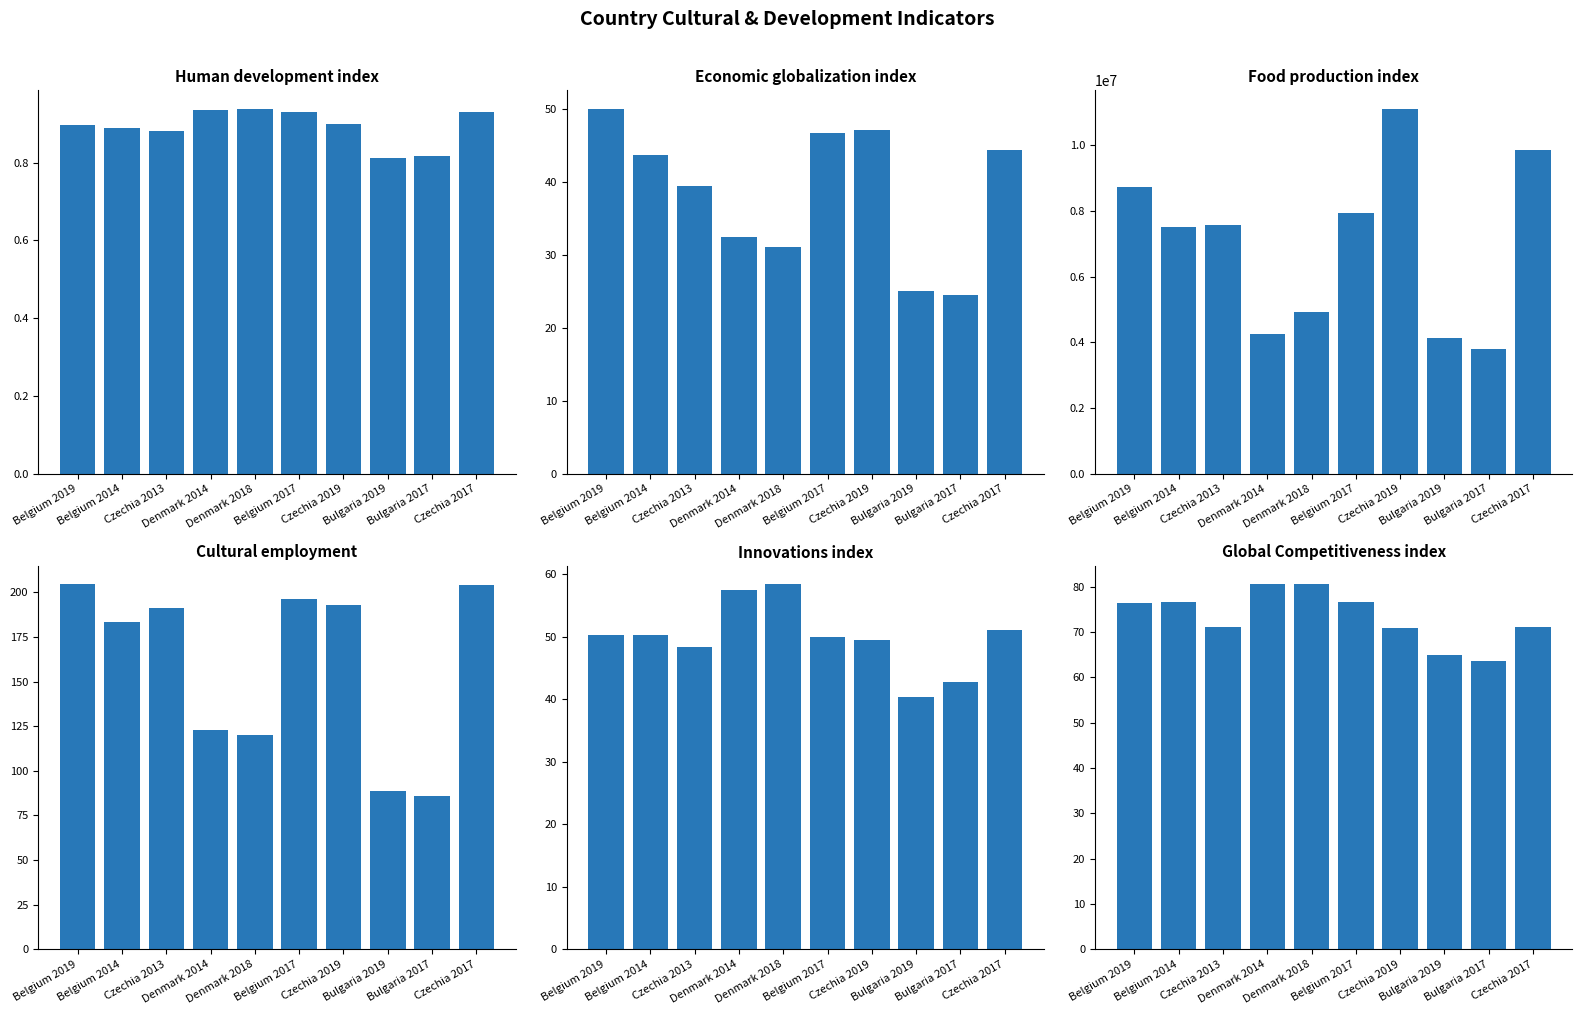

How many distinct data groups are displayed?

6